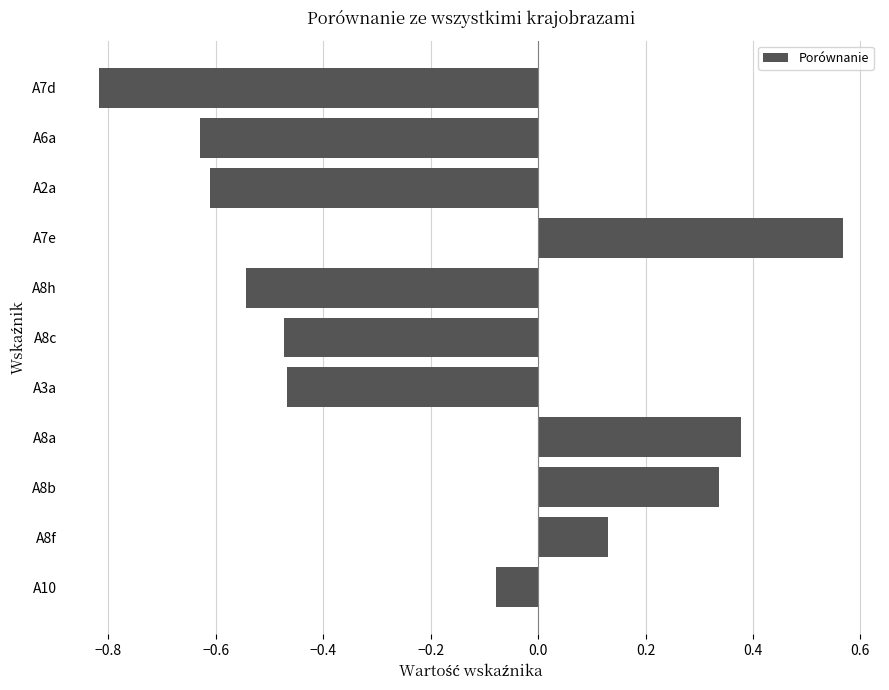

Are the bars horizontal?

Yes